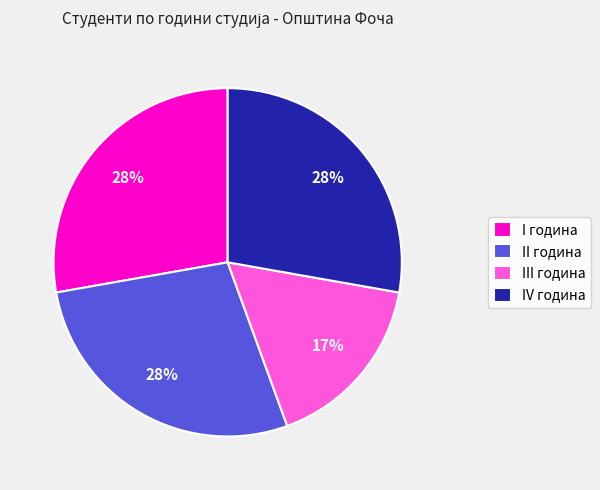

Count the number of slices in the pie.

4